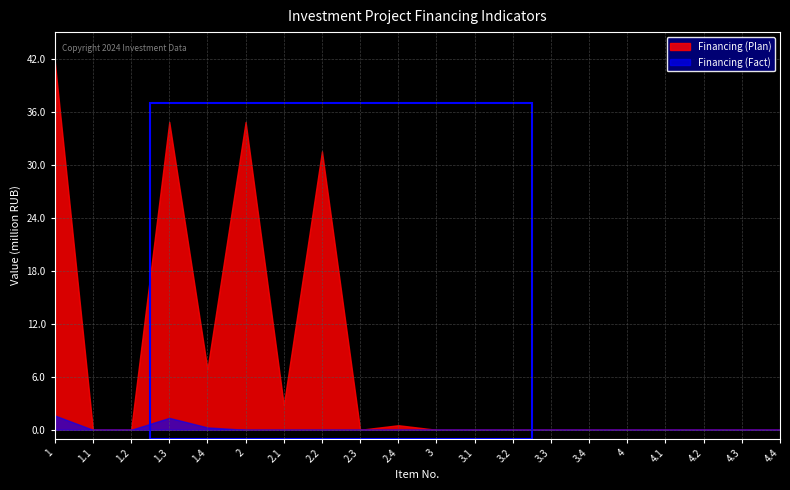

True or false: Financing (Fact) has more than 0 points higher than both neighbors.

True